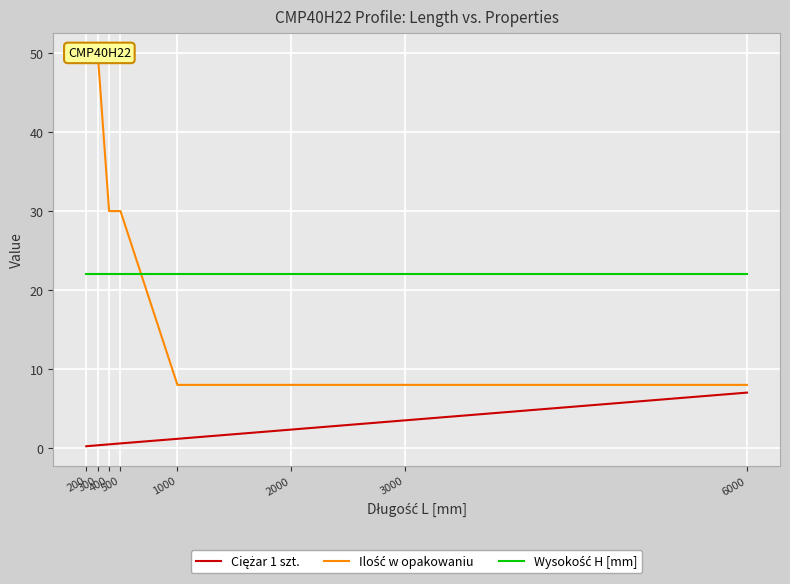

What is the value of the Wysokość H [mm] point at the 1st from the left?

22.0